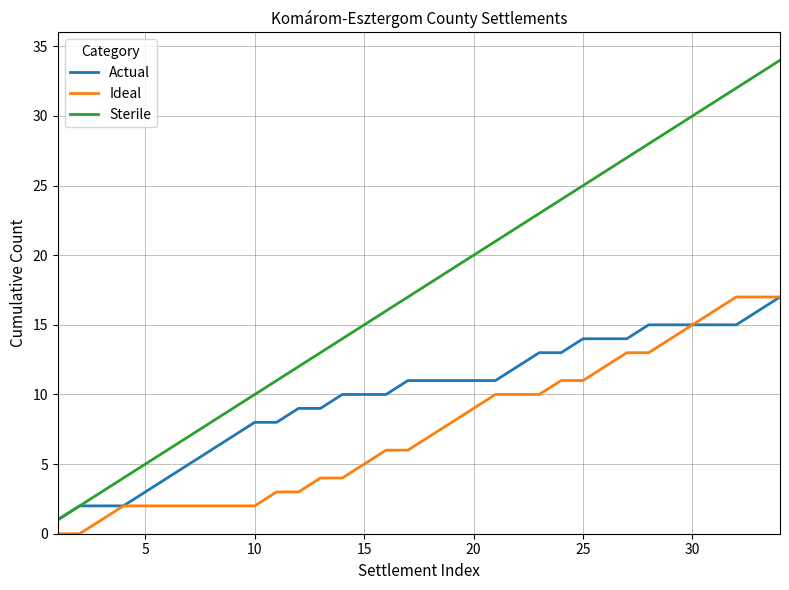

True or false: Sterile and Ideal cross at least once.

False